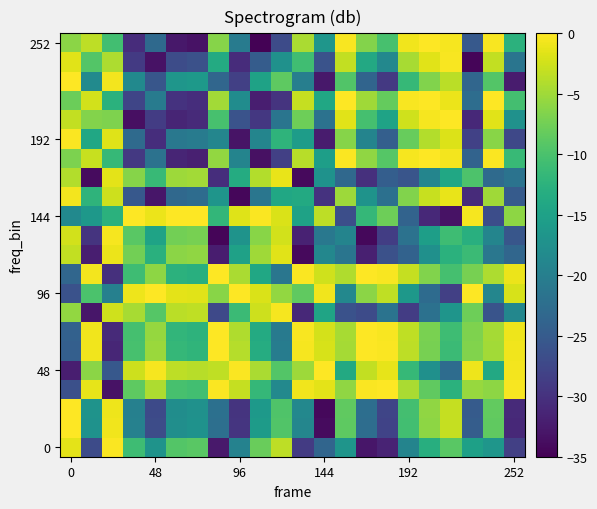

Which category has the lowest value across all series?

9